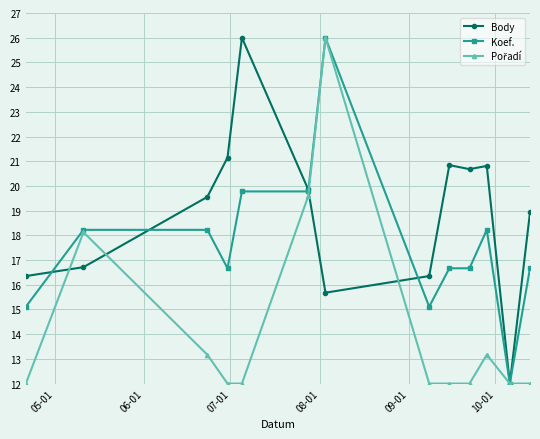

What is the smallest value displayed?

12.0